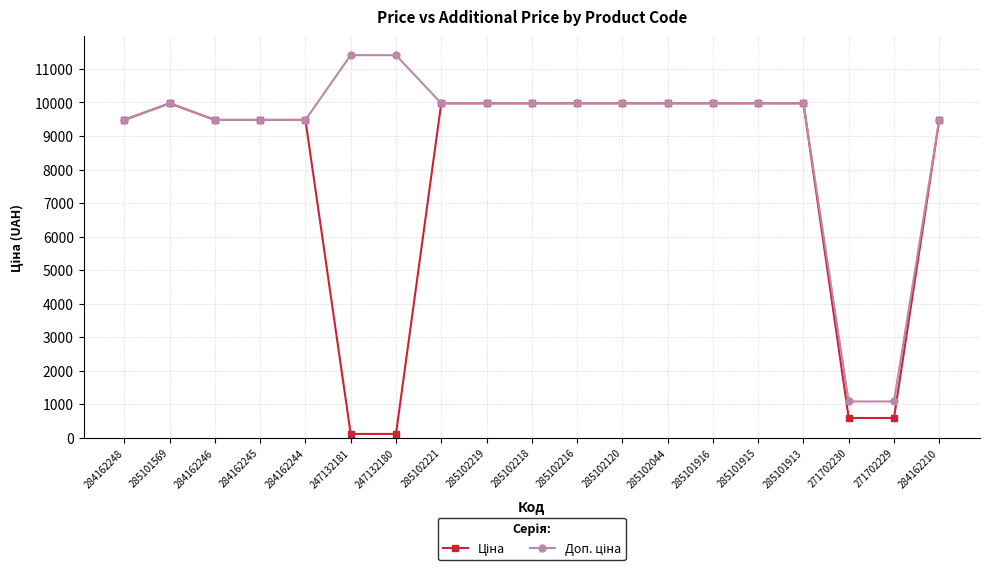

What is the total value across all series at 284162244?

18960.1